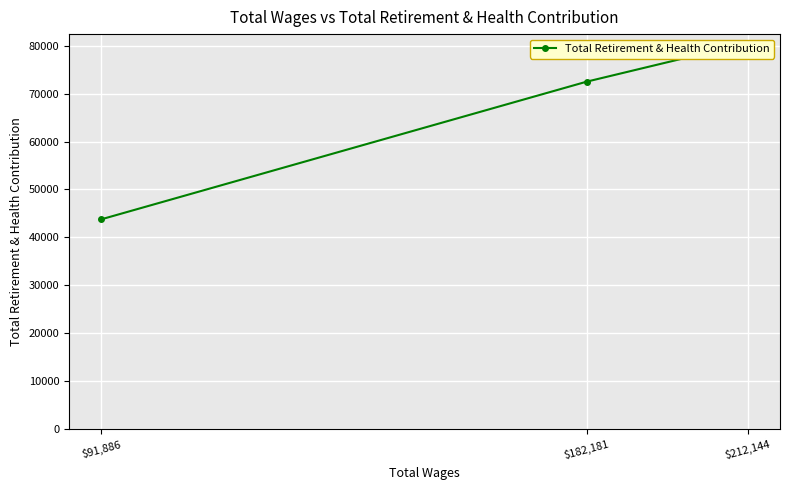

How many values exceed 72511?

1